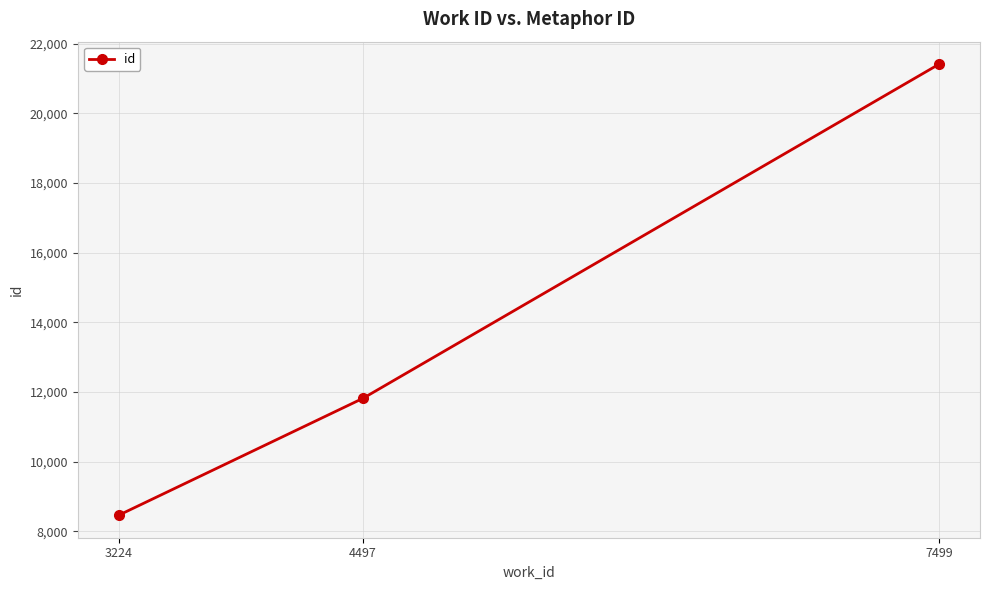

True or false: the data shows 21409 at 7499.

True